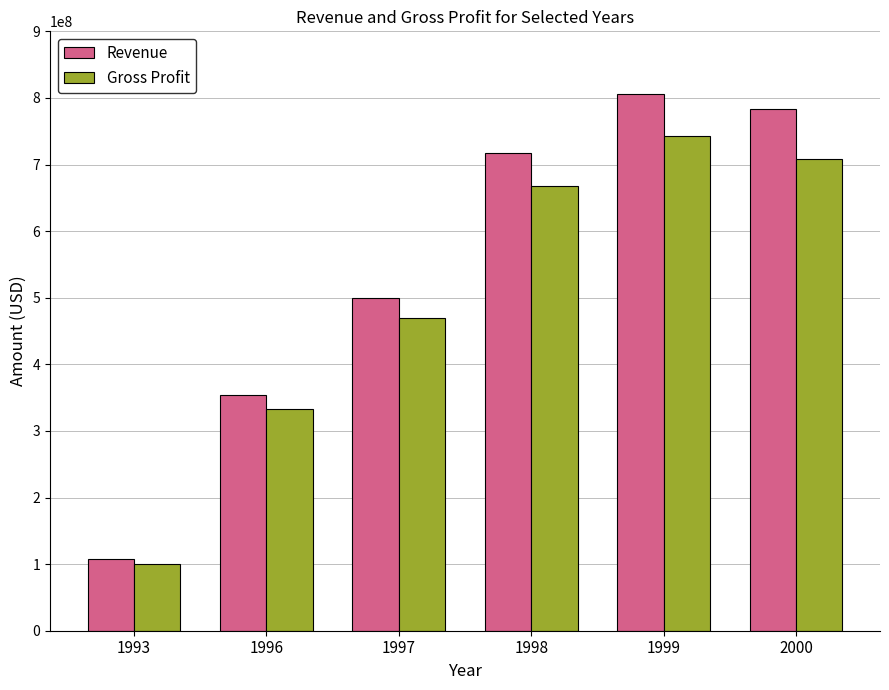

Count the number of data series in this chart.

2